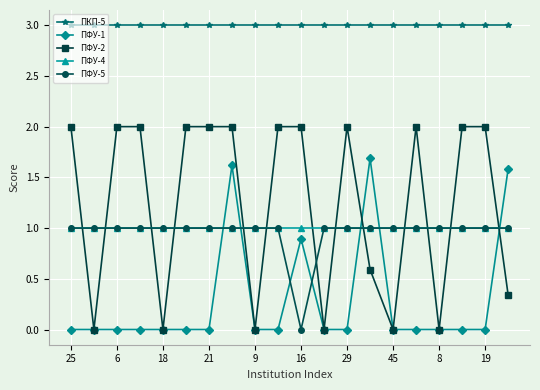

Which series has the largest total across all categories?

ПКП-5